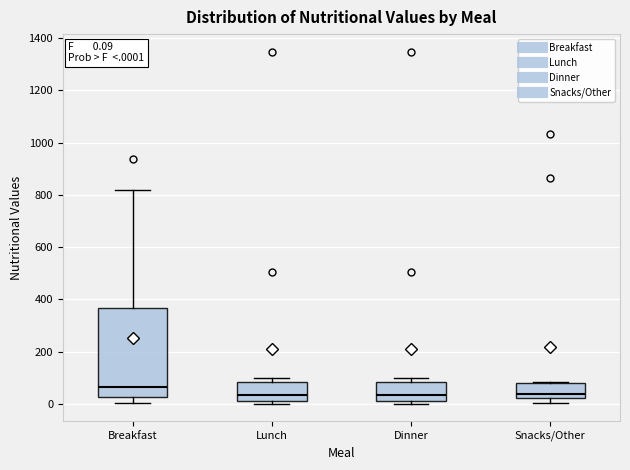

Comparing the boxes themselves (not the whiskers), which one is the tallest?

Breakfast